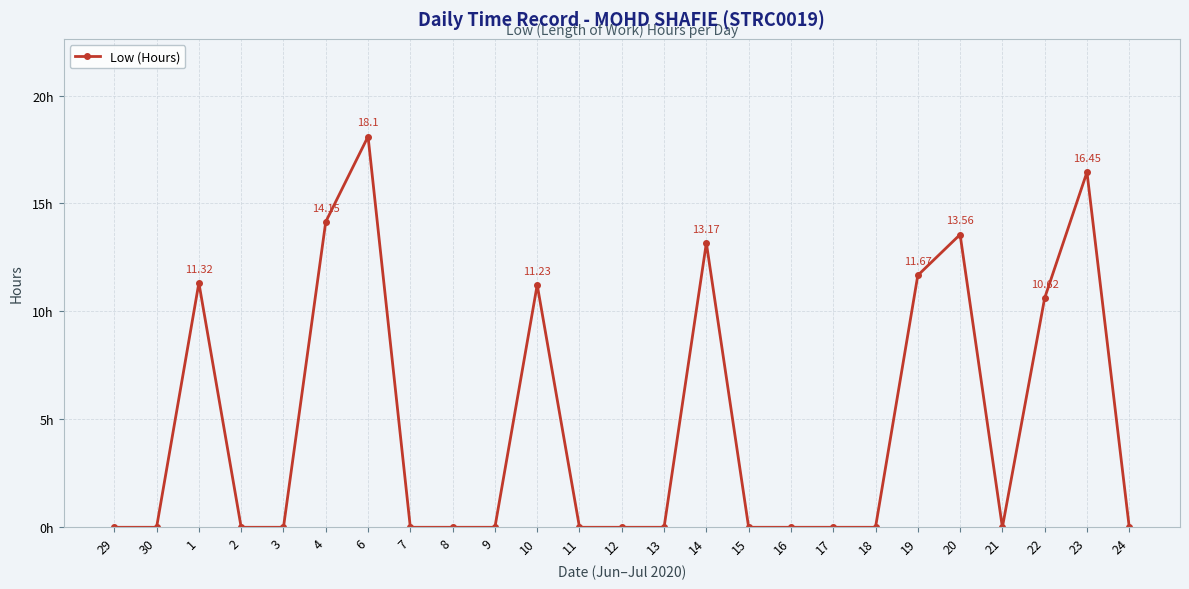

Does the chart have visible grid lines?

Yes